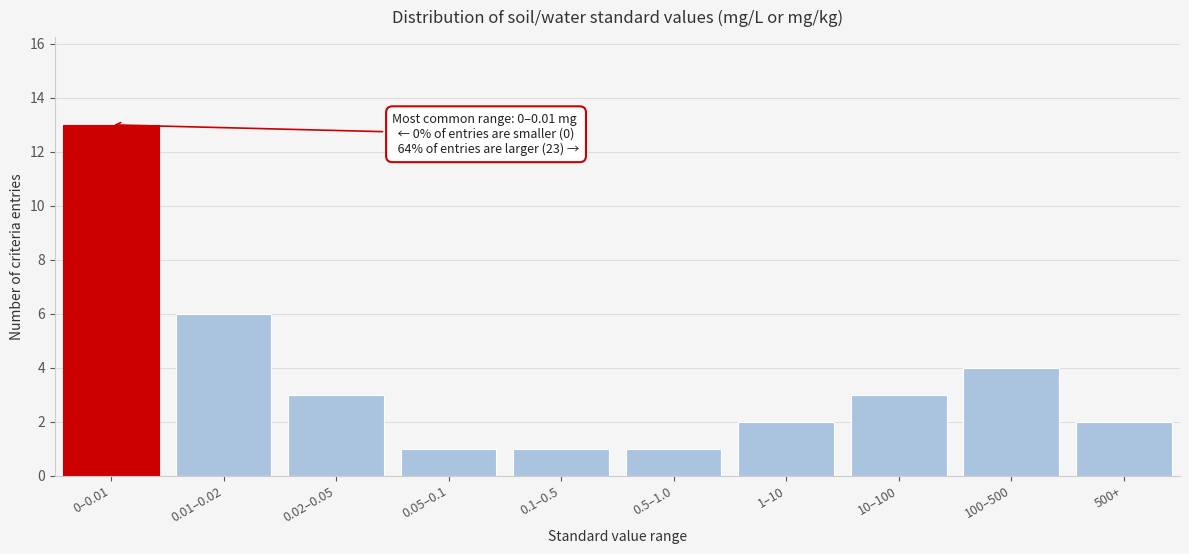

Reading left to right, extract all data points from this chart.

13	6	3	1	1	1	2	3	4	2